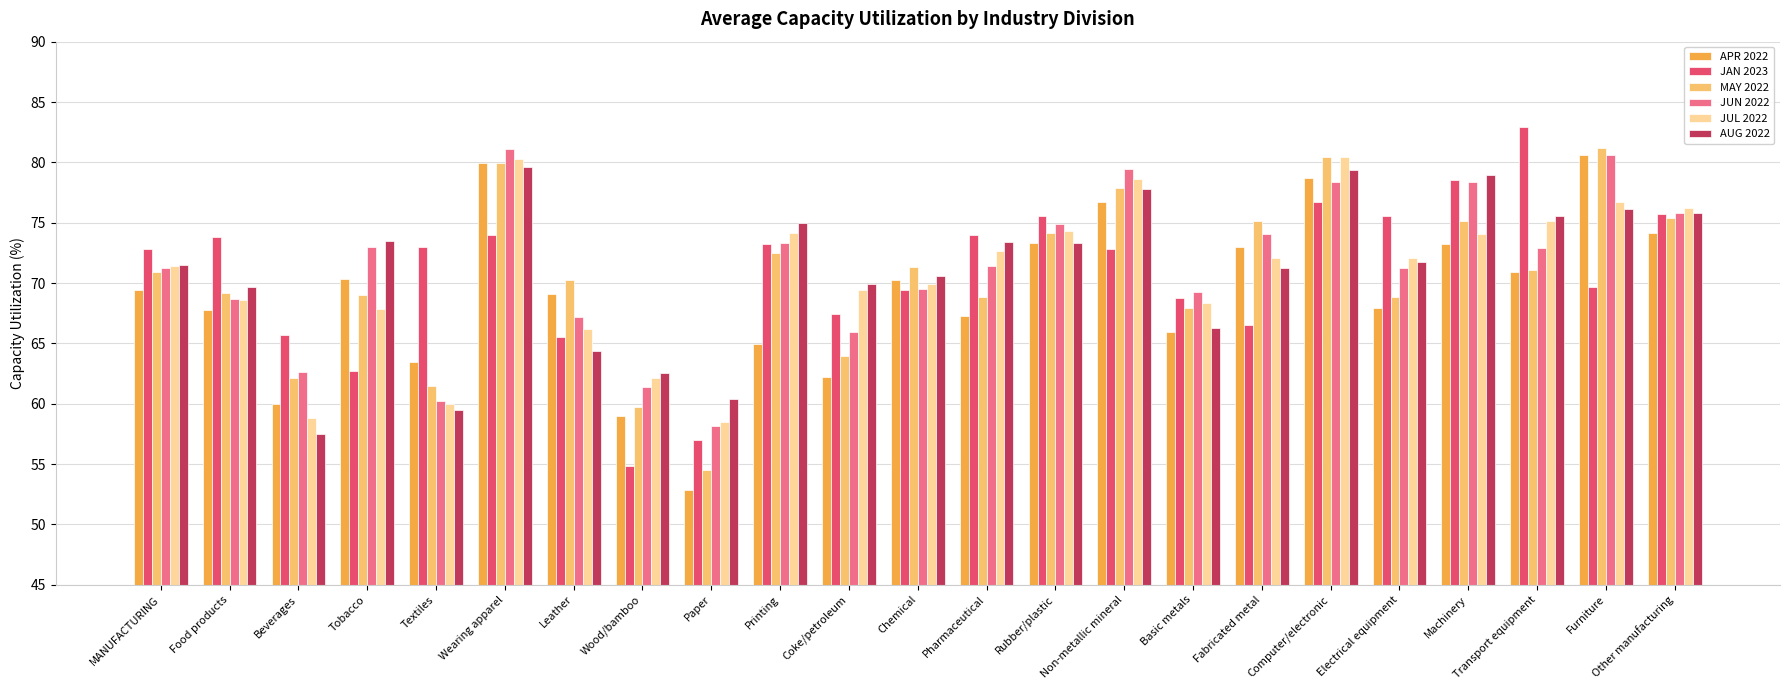

What is the value of the AUG 2022 bar at the 8th from the left?

62.6